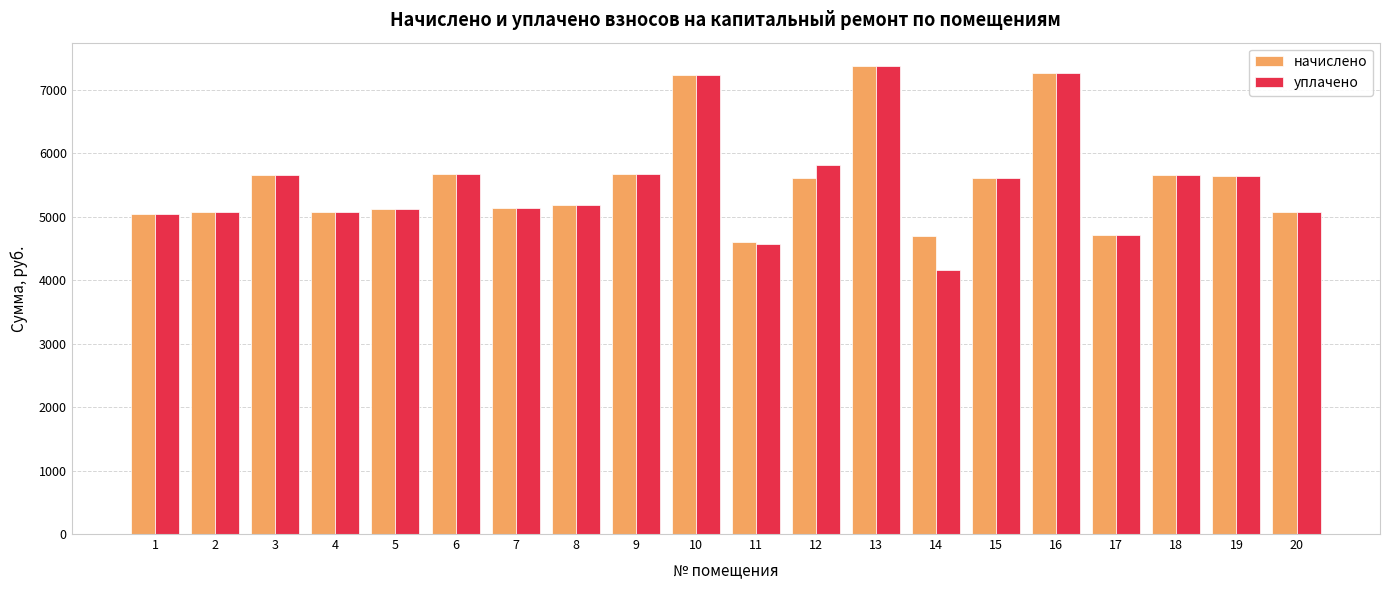

What is the total value across all series at 20?

10137.6